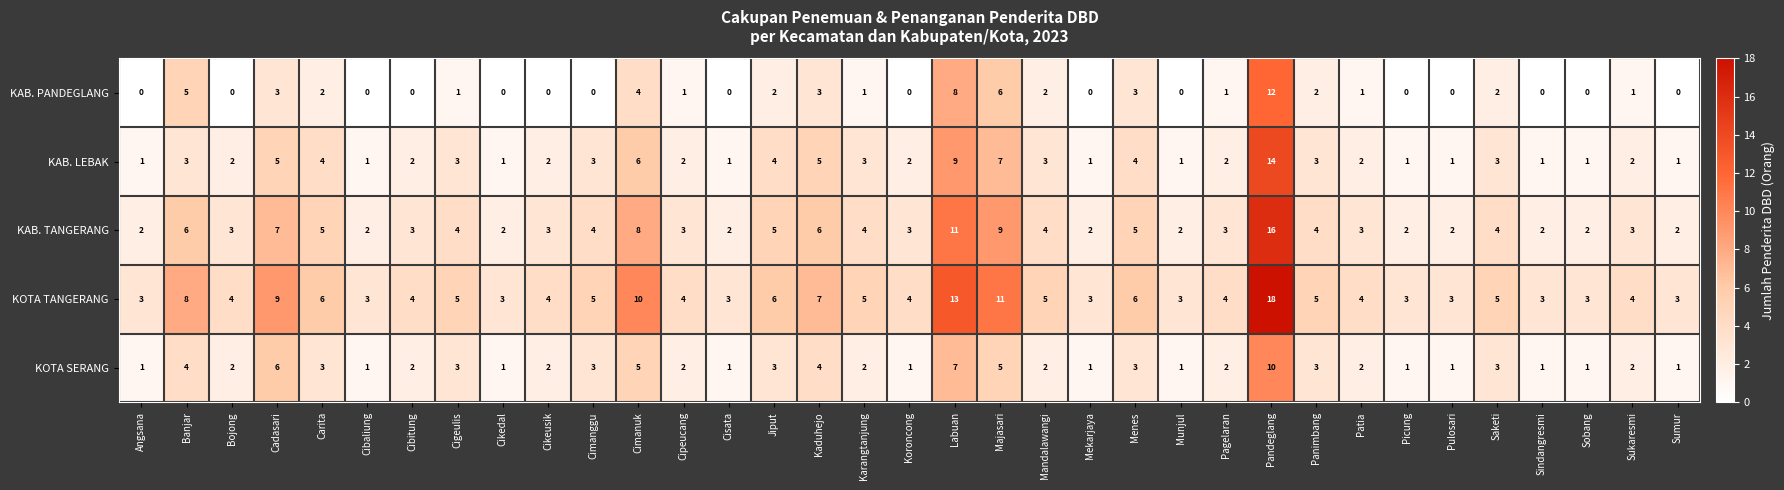

At which label does KAB. PANDEGLANG first exceed 1?

Banjar